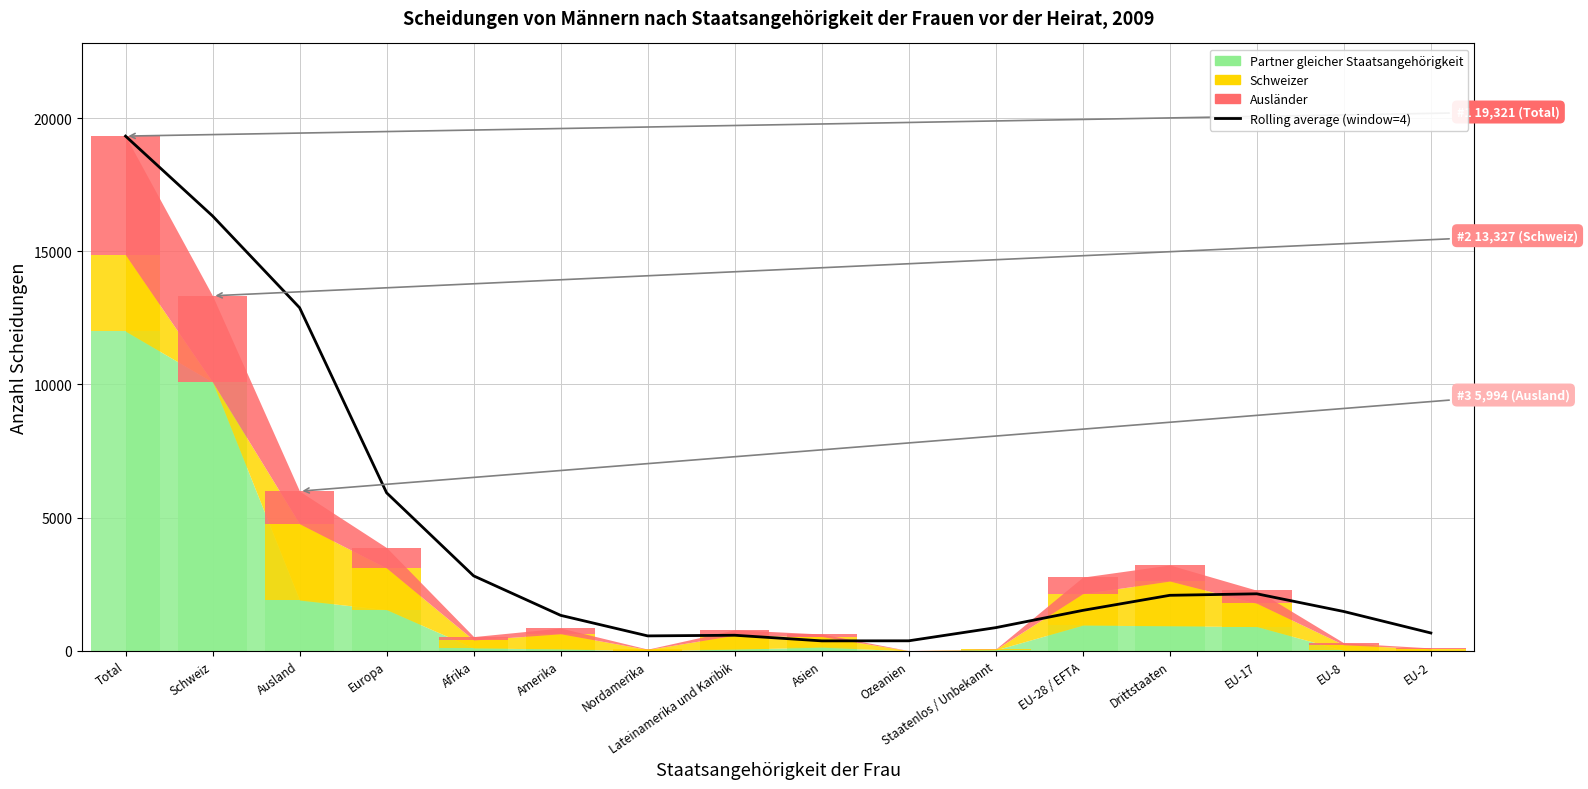

Reading right to left, transcribe all the data shown in this chart.

EU-2=672.2	EU-8=1478.5	EU-17=2142.8	Drittstaaten=2086.5	EU-28 / EFTA=1520.5	Staatenlos / Unbekannt=873.0	Ozeanien=378.8	Asien=376.2	Lateinamerika und Karibik=587.8	Nordamerika=563.2	Amerika=1334.2	Afrika=2816.2	Europa=5933.5	Ausland=12880.7	Schweiz=16324.0	Total=19321.0